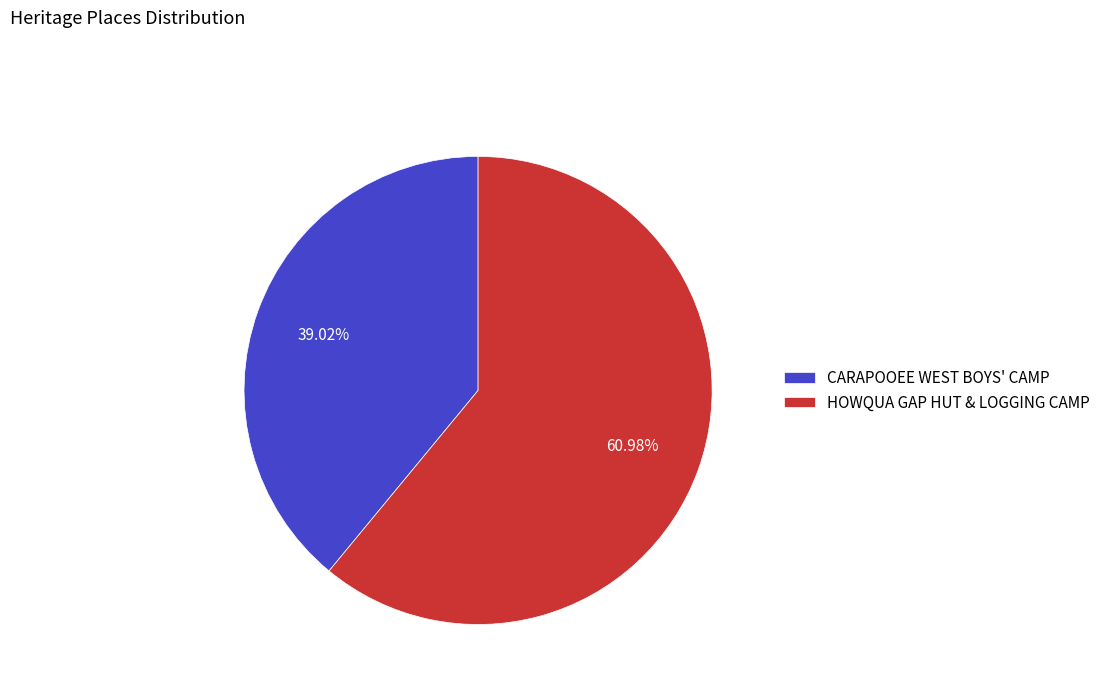

Which category has the biggest portion of the pie?

HOWQUA GAP HUT & LOGGING CAMP